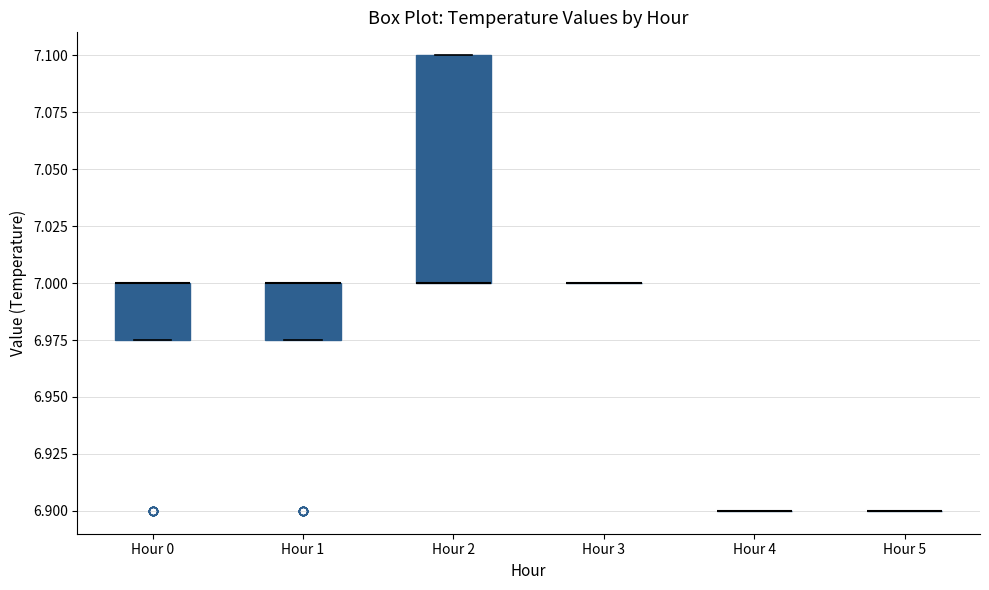

Which box is the tallest, from its lower edge to its upper edge?

Hour 2